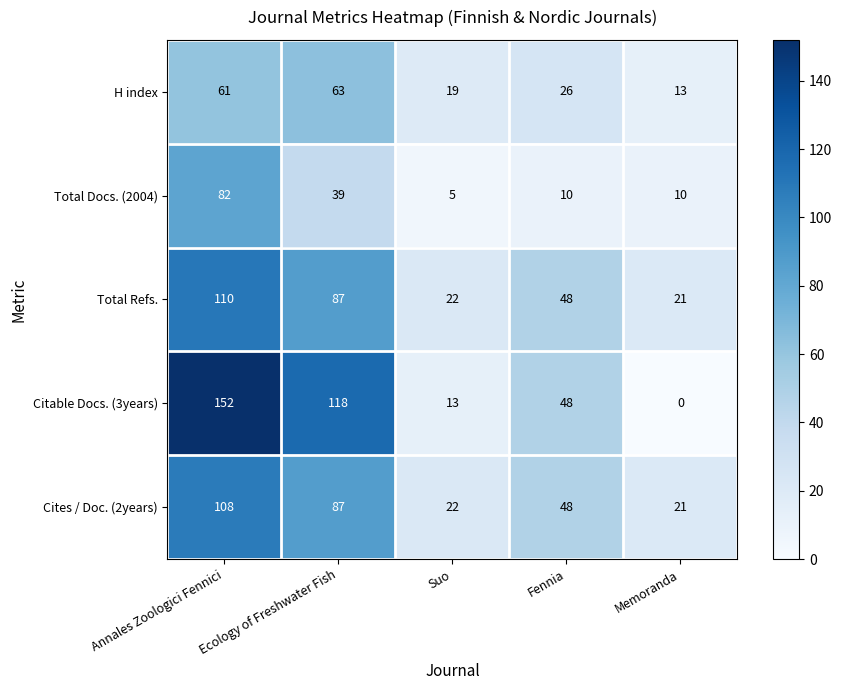

What is the difference between the highest and lowest values at Memoranda?

21